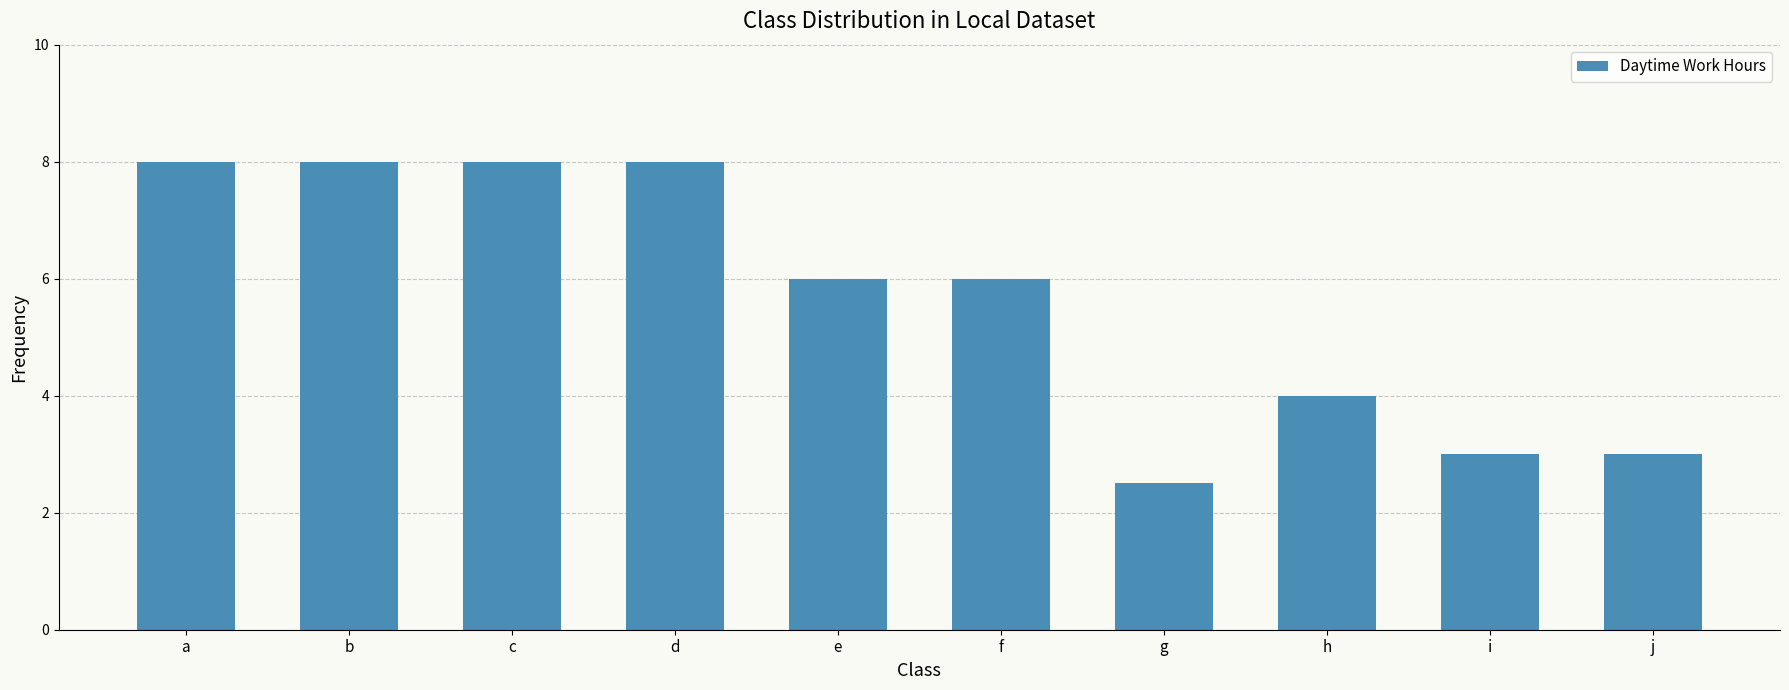

Between d and g, which is larger?

d